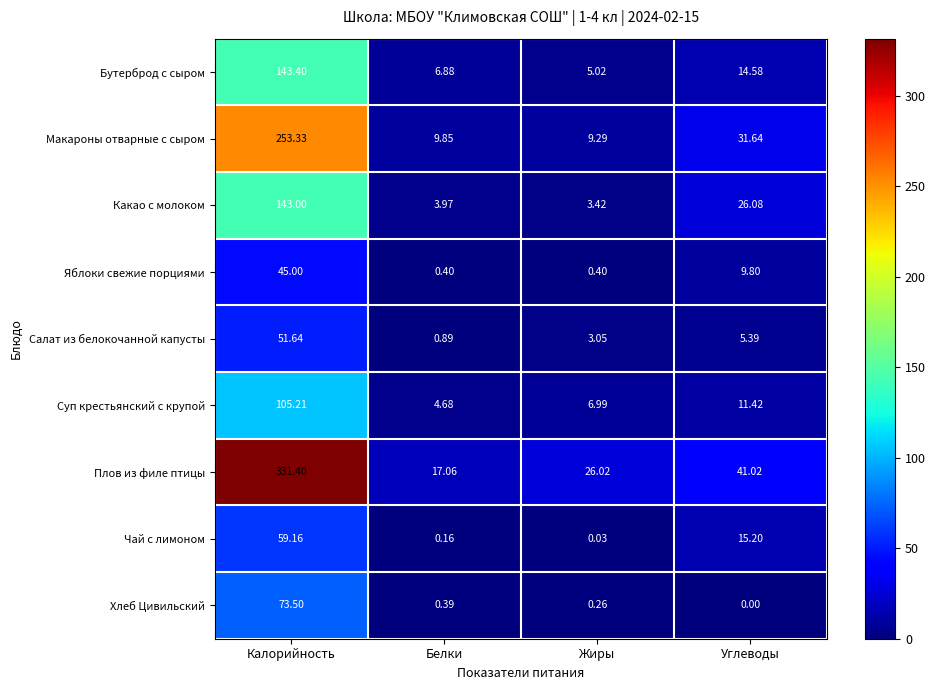

Which category has the highest value in the Хлеб Цивильский series?

Калорийность